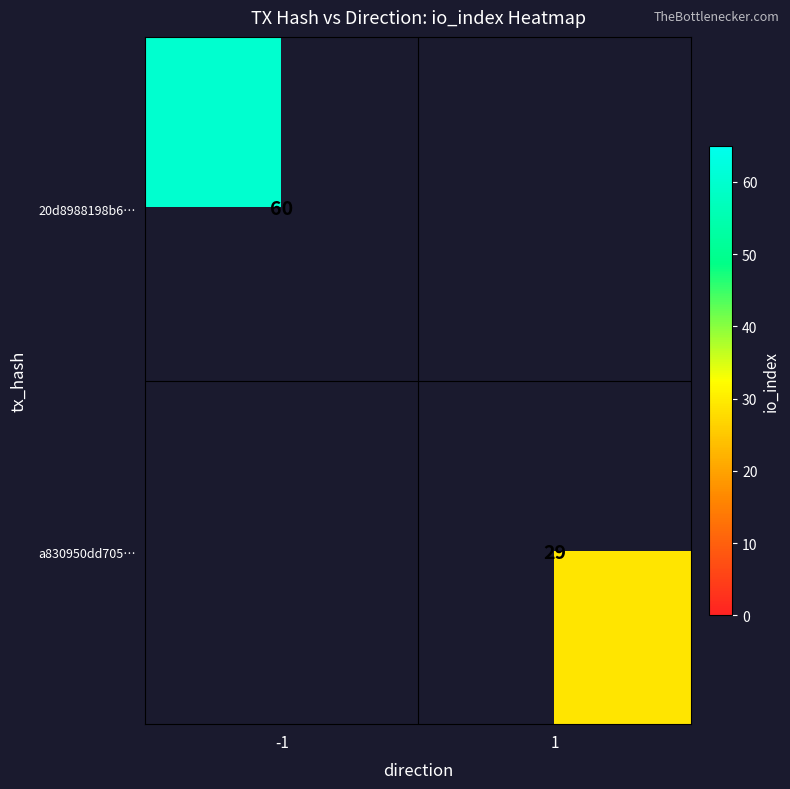

The a830950dd705… series shows 29 at 1. True or false?

True